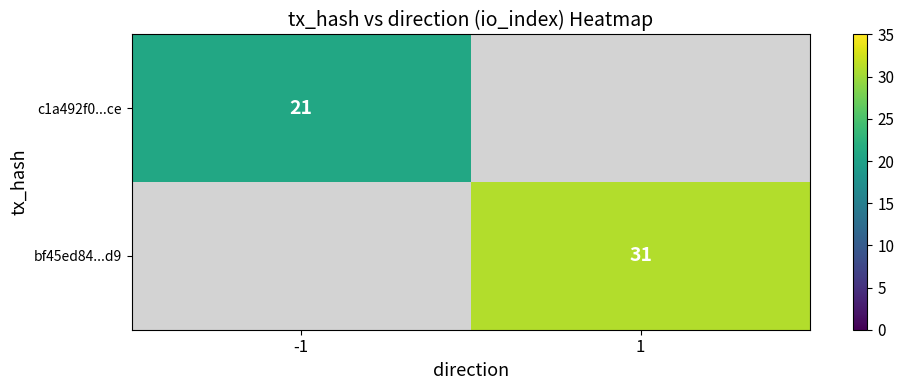

What is the greatest value displayed?

31.0